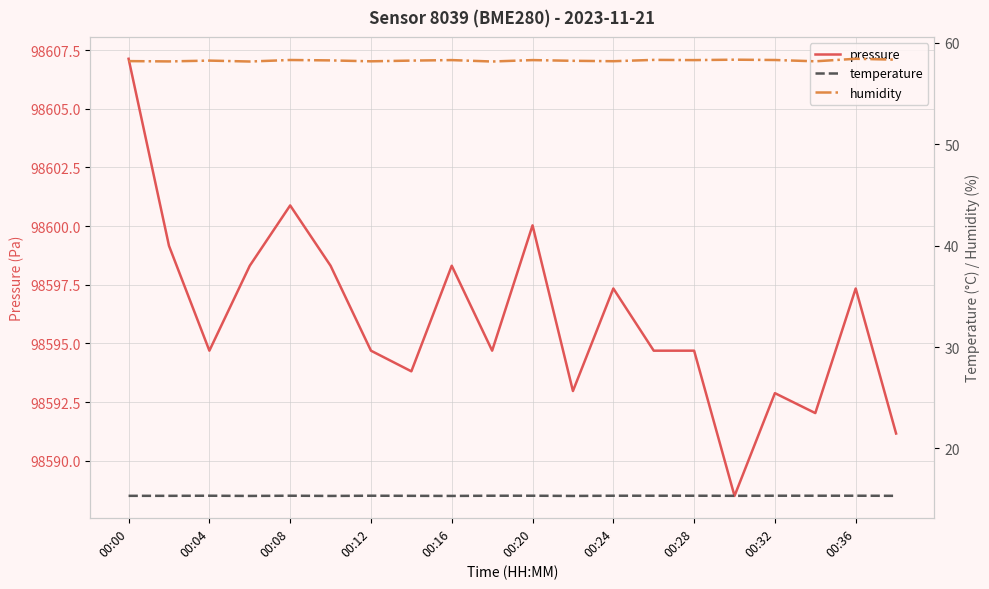

True or false: temperature and humidity intersect in this chart.

False